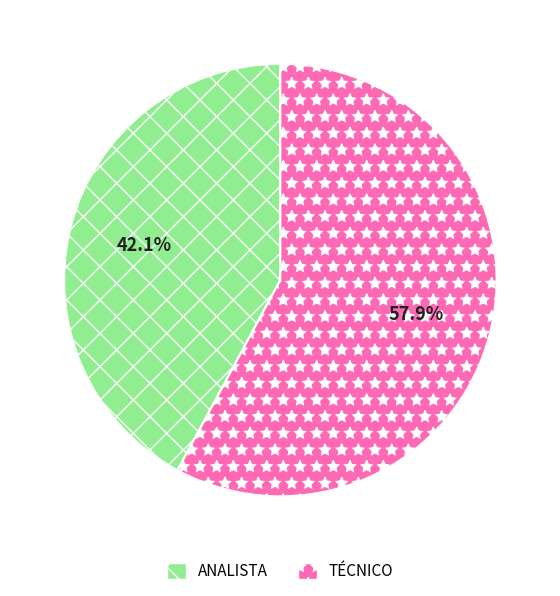

To the nearest percent, what is the average slice percentage?

50%